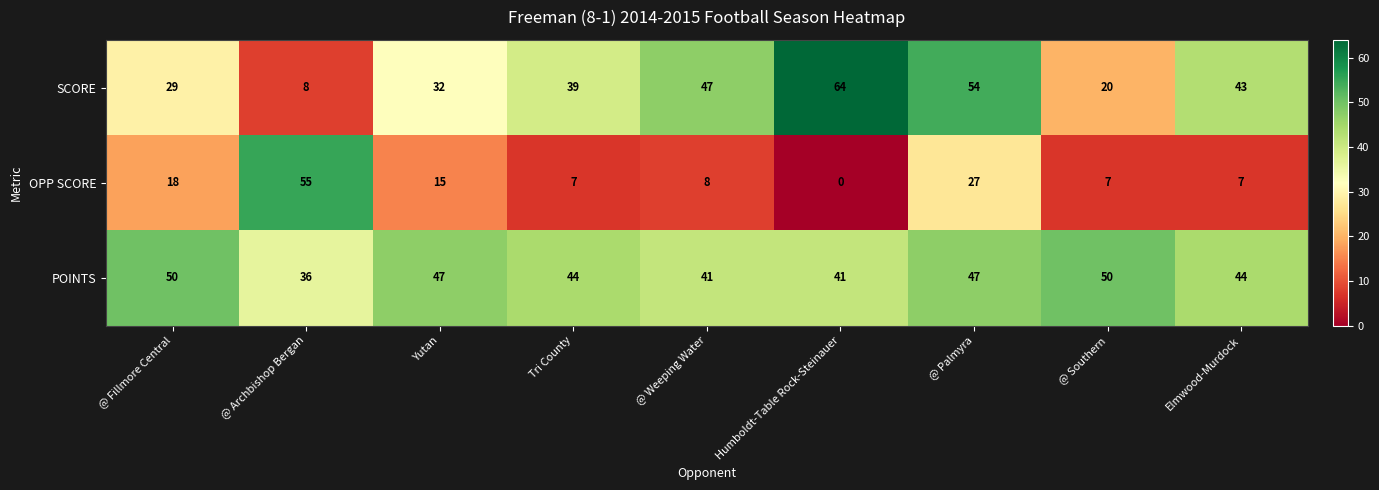

How many data points does each series have?

9